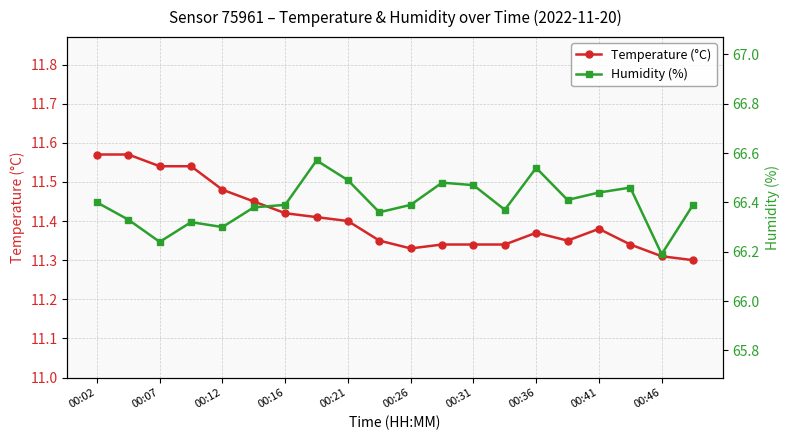

Count the Temperature (°C) values in the range 11 to 12.

20